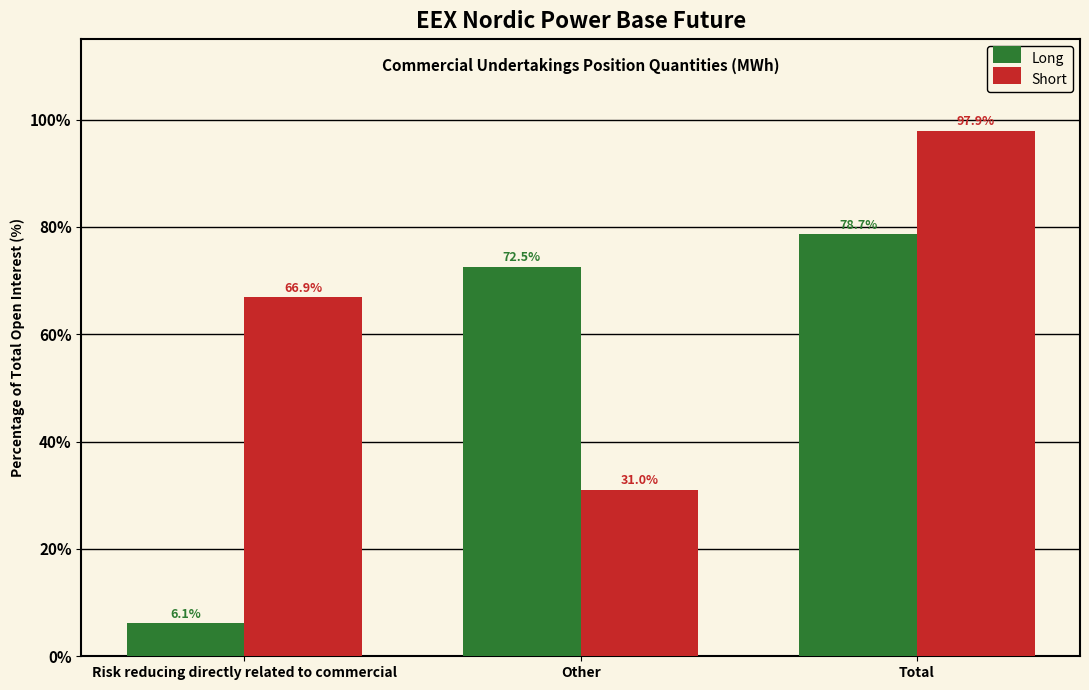

Reading right to left, what are all the values shown in this chart?

Long: Total=78.7	Other=72.5	Risk reducing directly related to commercial=6.1
Short: Total=97.9	Other=31.0	Risk reducing directly related to commercial=66.9